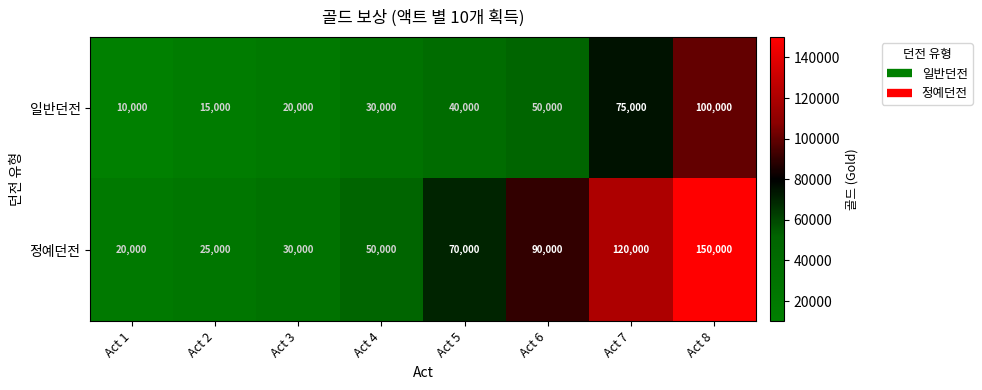

What is the total value across all series at Act 8?

250000